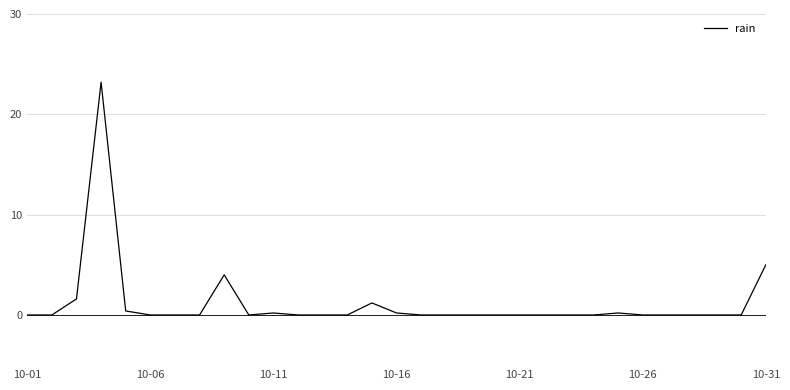

Reading left to right, extract all data points from this chart.

0.0	0.0	1.6	23.2	0.4	0.0	0.0	0.0	4.0	0.0	0.2	0.0	0.0	0.0	1.2	0.2	0.0	0.0	0.0	0.0	0.0	0.0	0.0	0.0	0.2	0.0	0.0	0.0	0.0	0.0	5.0